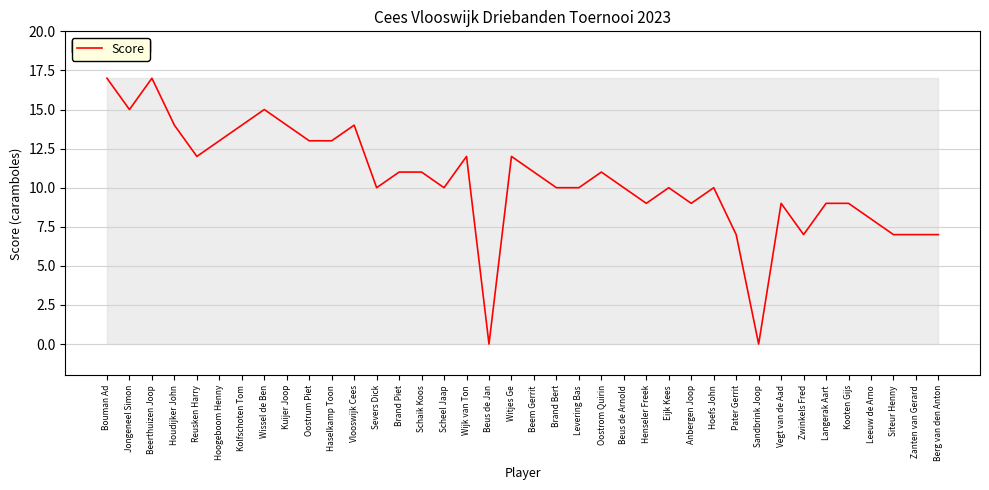

What is the average value?

10